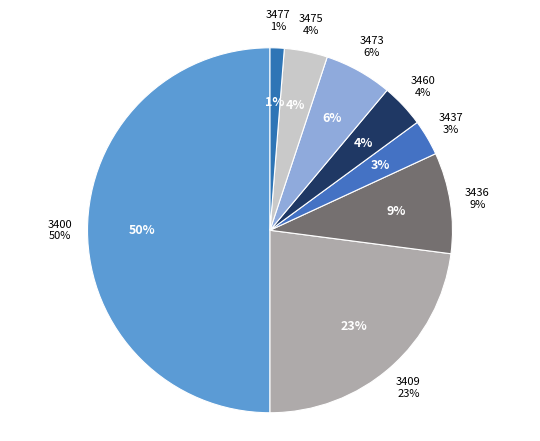

Between 3473 and 3409, which is larger?

3409